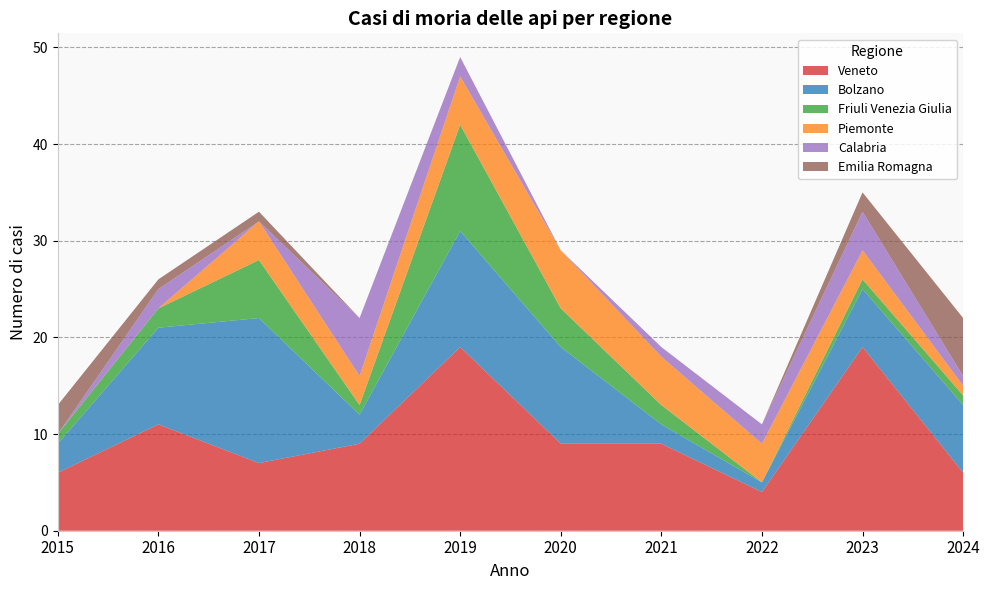

Reading left to right, transcribe all the data shown in this chart.

Veneto: 6	11	7	9	19	9	9	4	19	6
Bolzano: 3	10	15	3	12	10	2	1	6	7
Friuli Venezia Giulia: 1	2	6	1	11	4	2	0	1	1
Piemonte: 0	0	4	3	5	6	5	4	3	1
Calabria: 0	2	0	6	2	0	1	2	4	1
Emilia Romagna: 3	1	1	0	0	0	0	0	2	6